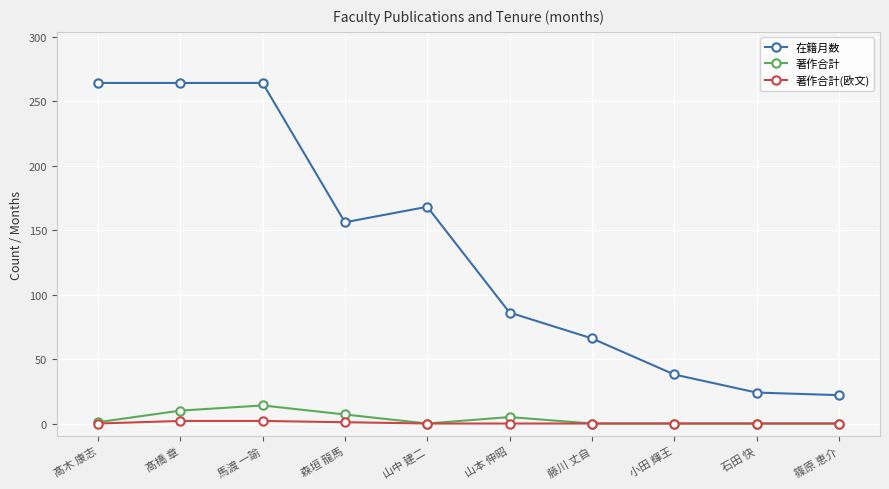

What value does the 在籍月数 series have at 髙木 康志, to the nearest 10?

260